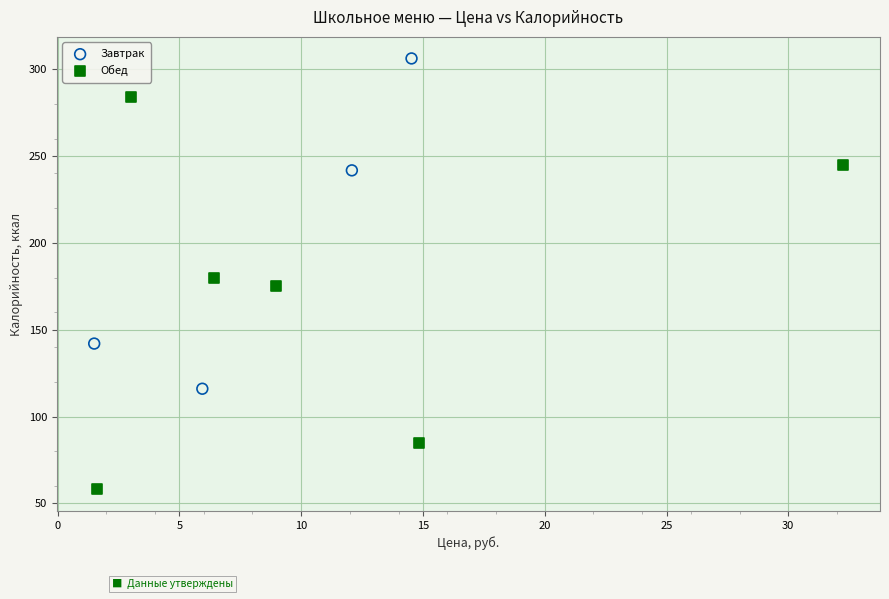

Which series reaches the maximum Y coordinate?

Завтрак